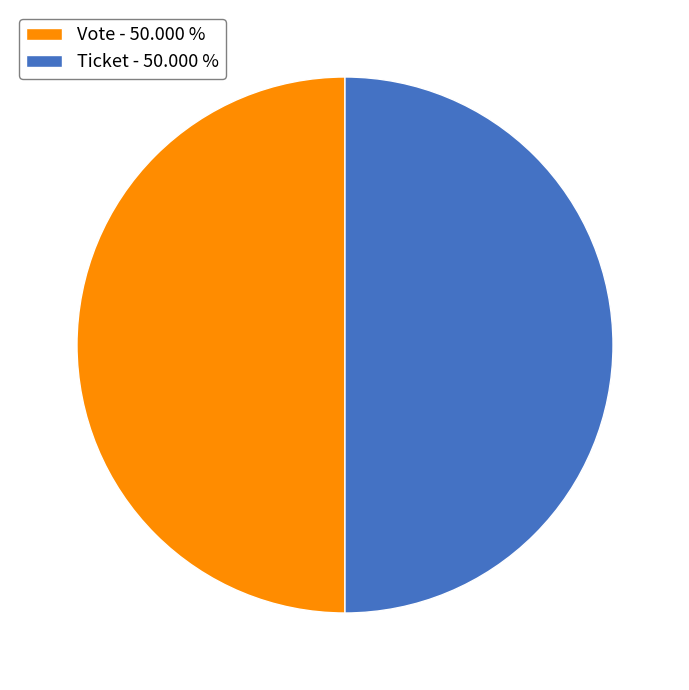

What is the ratio of the value at Vote - 50.000 % to the value at Ticket - 50.000 %?

1.0